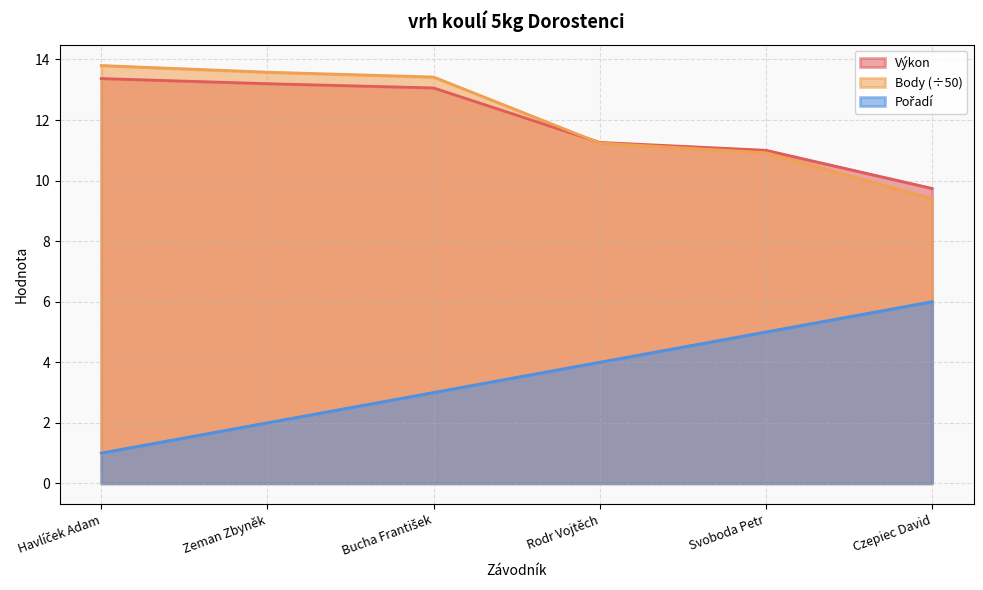

What is the label of the 4th point from the left?

Rodr Vojtěch